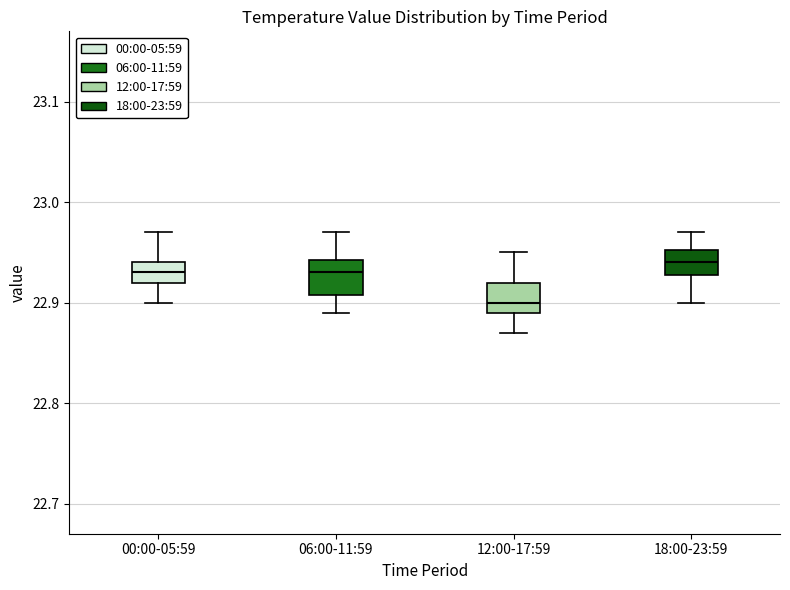

Which box has the lowest median line?

12:00-17:59